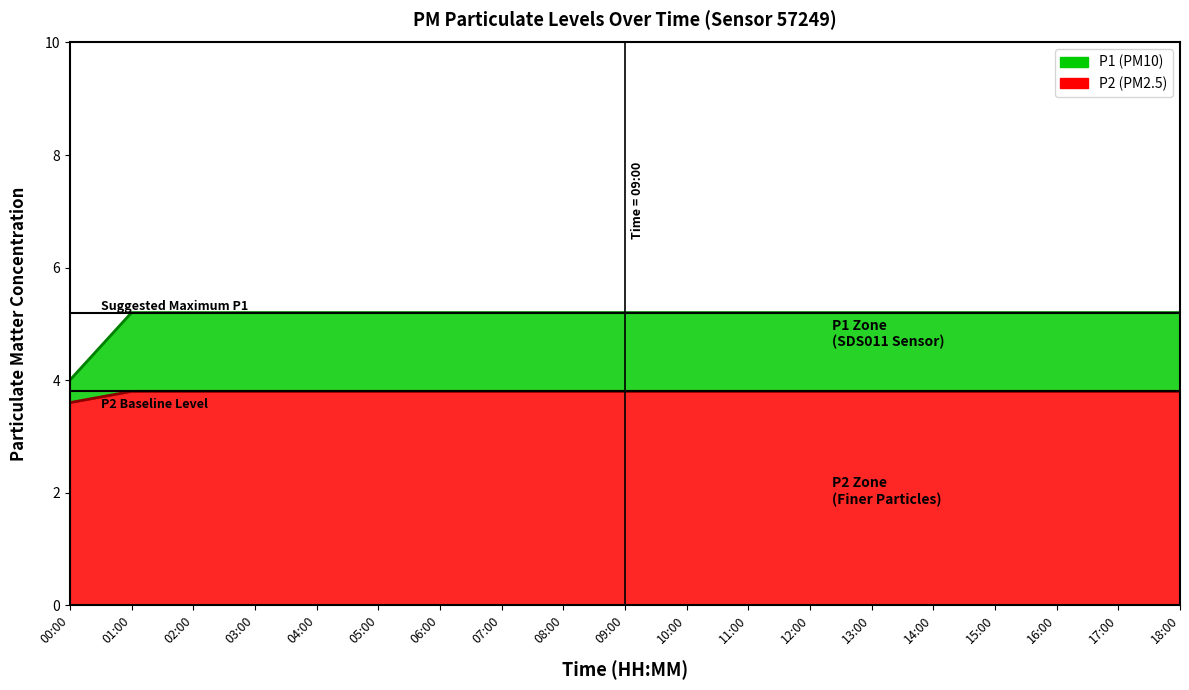

How many data points does each series have?

19